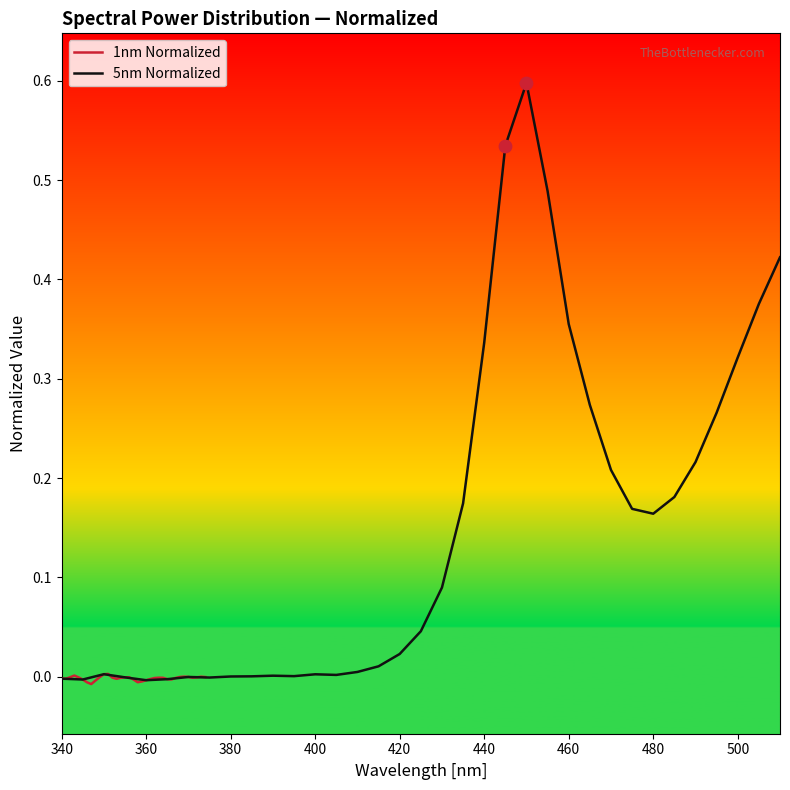

What are all the series names shown in the legend?

1nm Normalized, 5nm Normalized